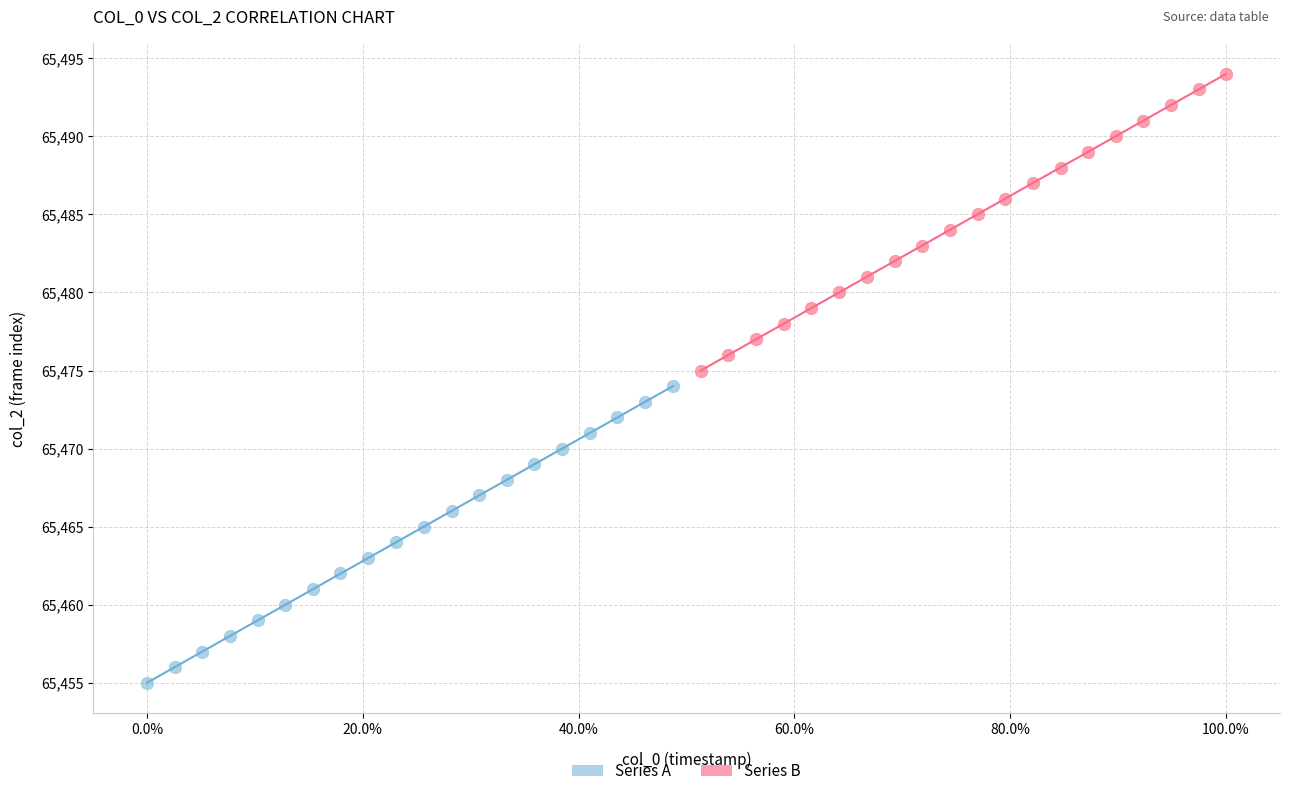

Which series contains the highest Y value?

Series B